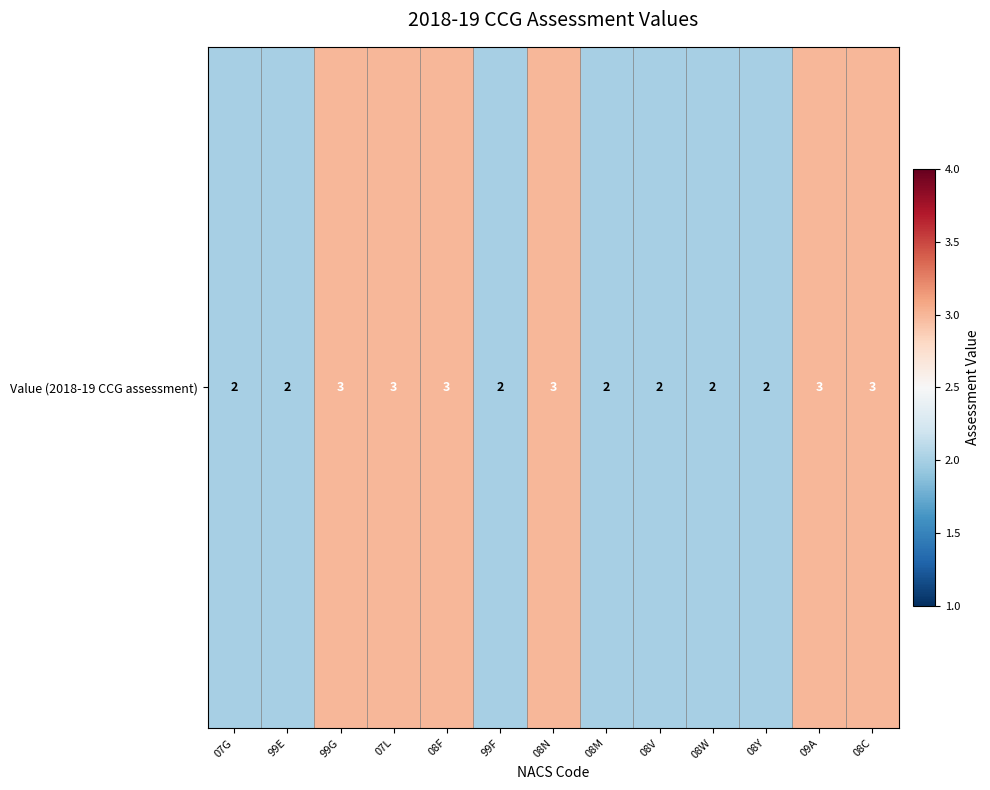

Reading left to right, list all the values displayed in this chart.

07G=2	99E=2	99G=3	07L=3	08F=3	99F=2	08N=3	08M=2	08V=2	08W=2	08Y=2	09A=3	08C=3